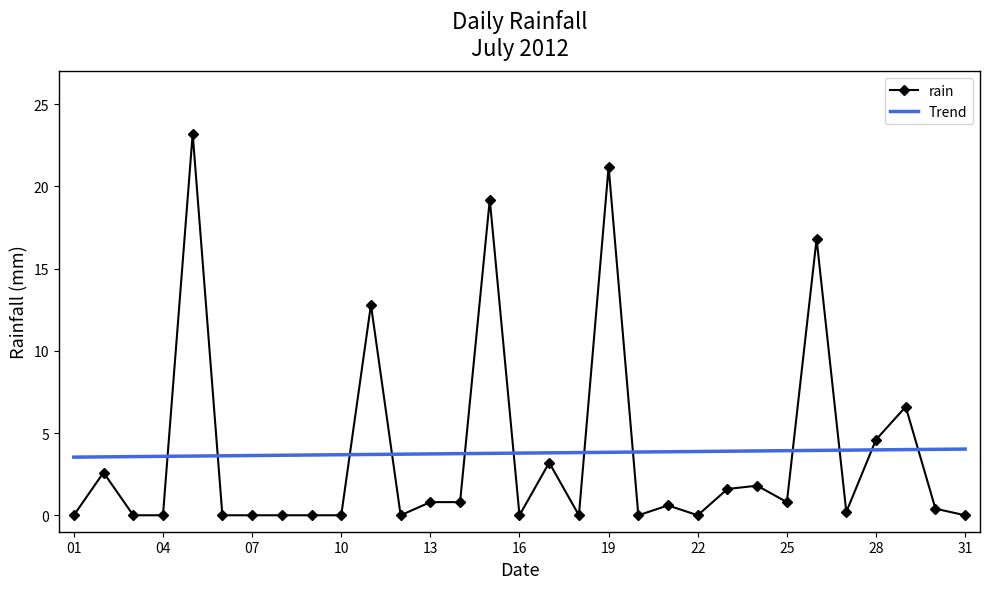

What is the minimum value for Trend?

3.5